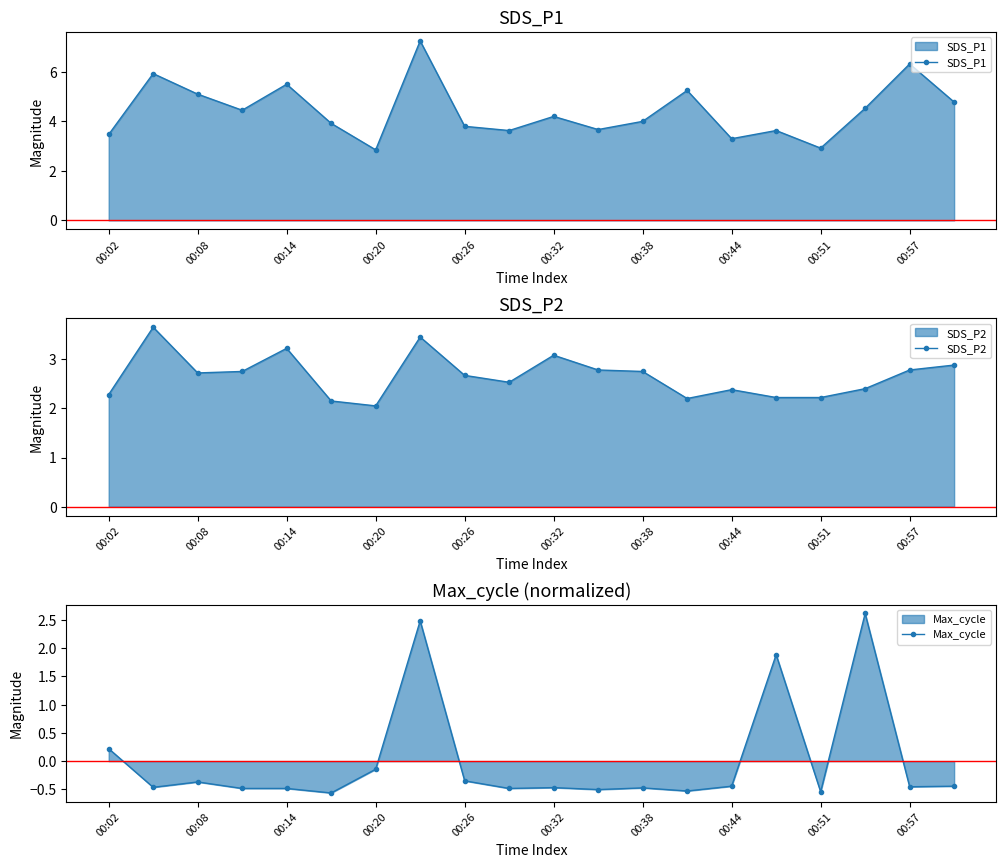

How many positive values does the Max_cycle series have?

4